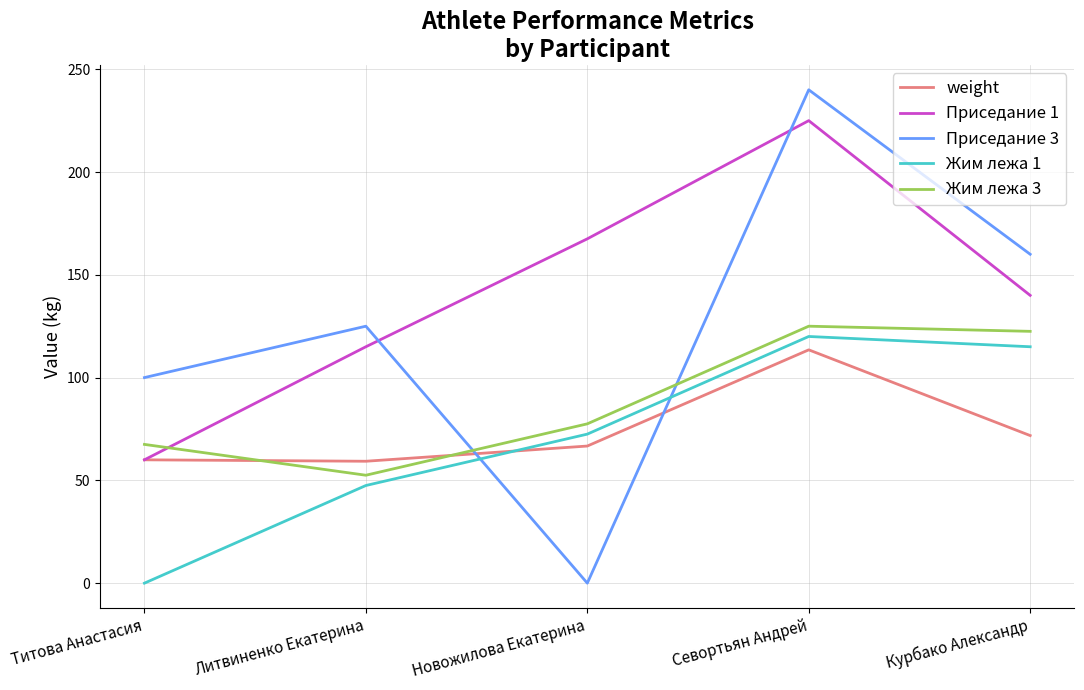

At Севортьян Андрей, list the series in order from largest to smallest.

Приседание 3, Приседание 1, Жим лежа 3, Жим лежа 1, weight